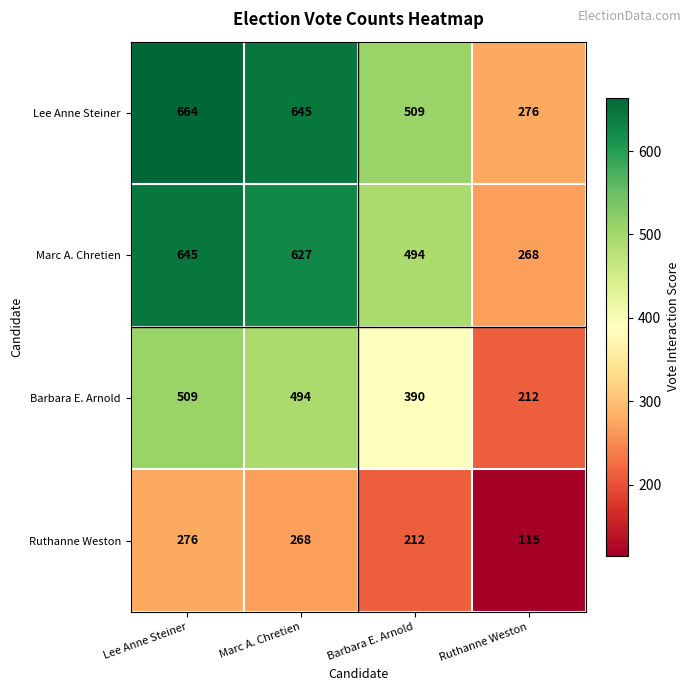

True or false: Lee Anne Steiner has a value of 664 at Lee Anne Steiner.

True